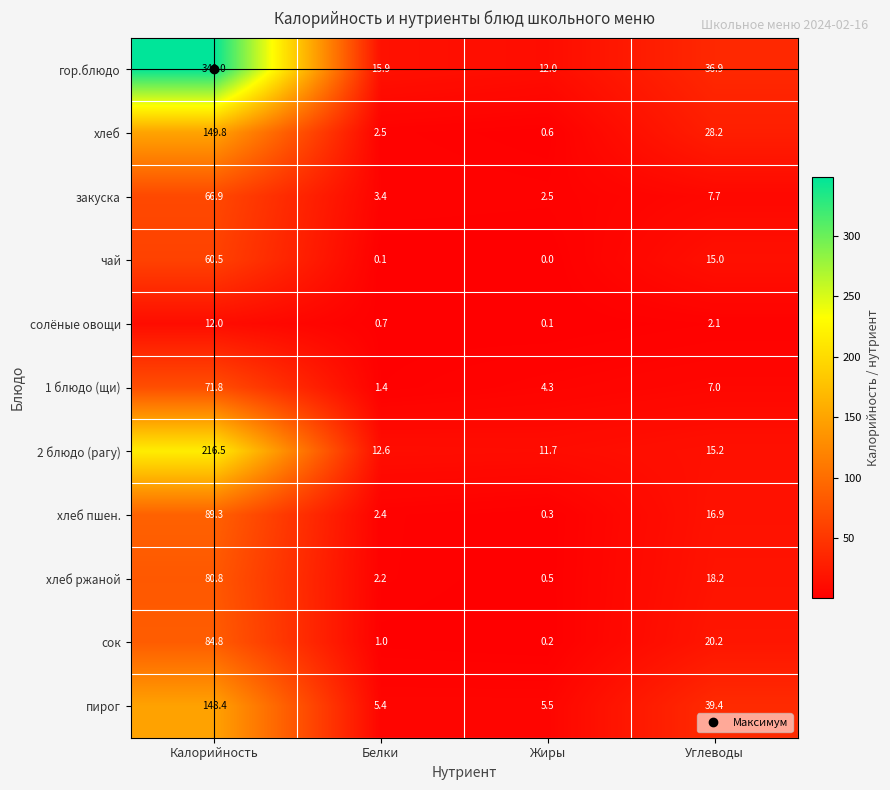

What is the maximum value shown in the chart?

349.0